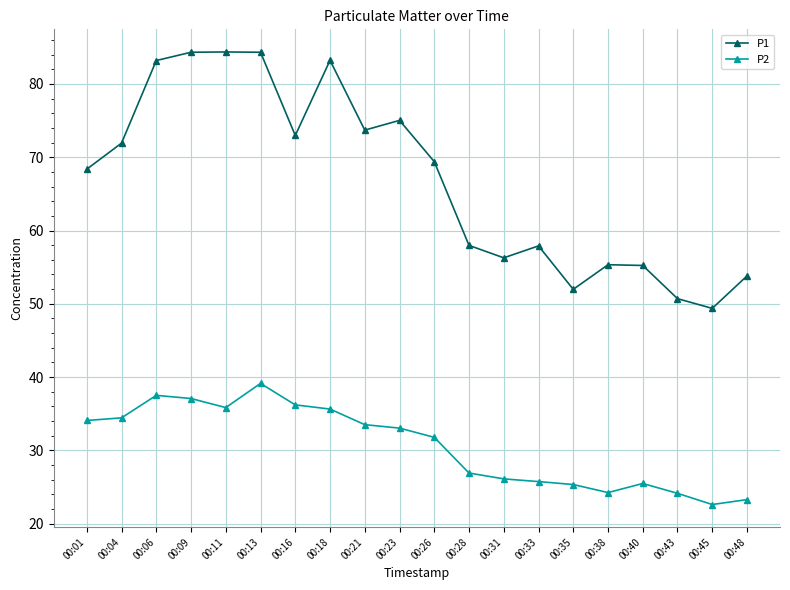

True or false: P2 and P1 intersect in this chart.

False